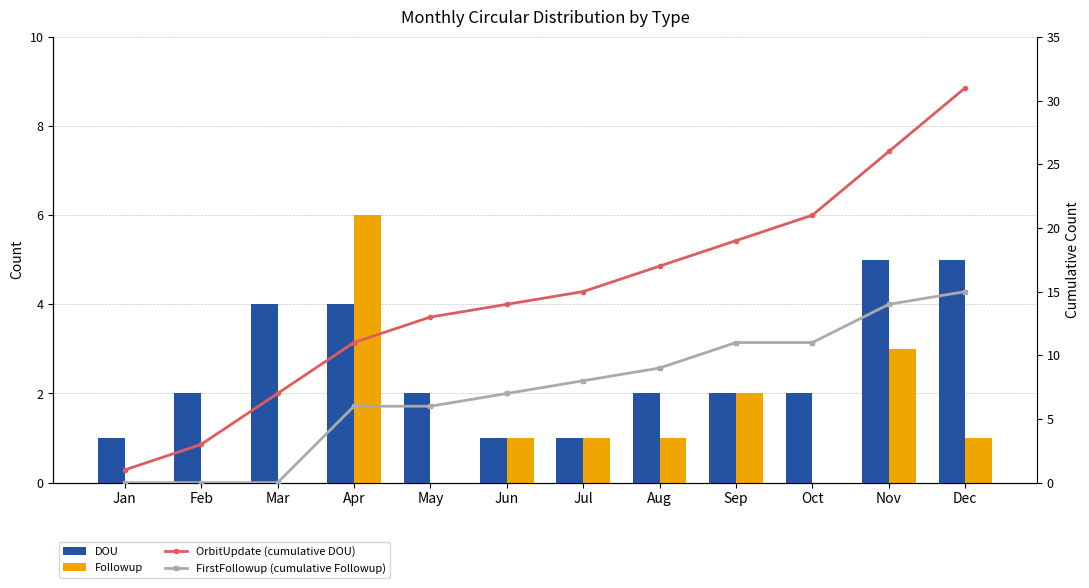

Rank the series at Nov from highest to lowest value.

OrbitUpdate (cumulative DOU), FirstFollowup (cumulative Followup), DOU, Followup